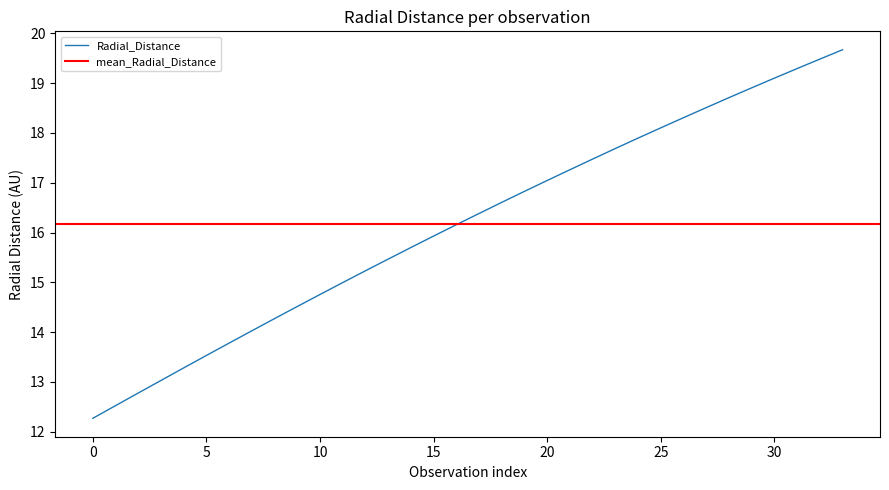

What is the maximum value shown in the chart?

19.7